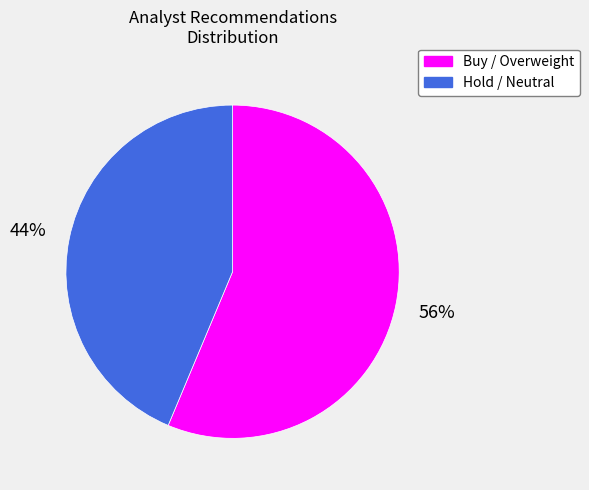

Count the number of slices in the pie.

2